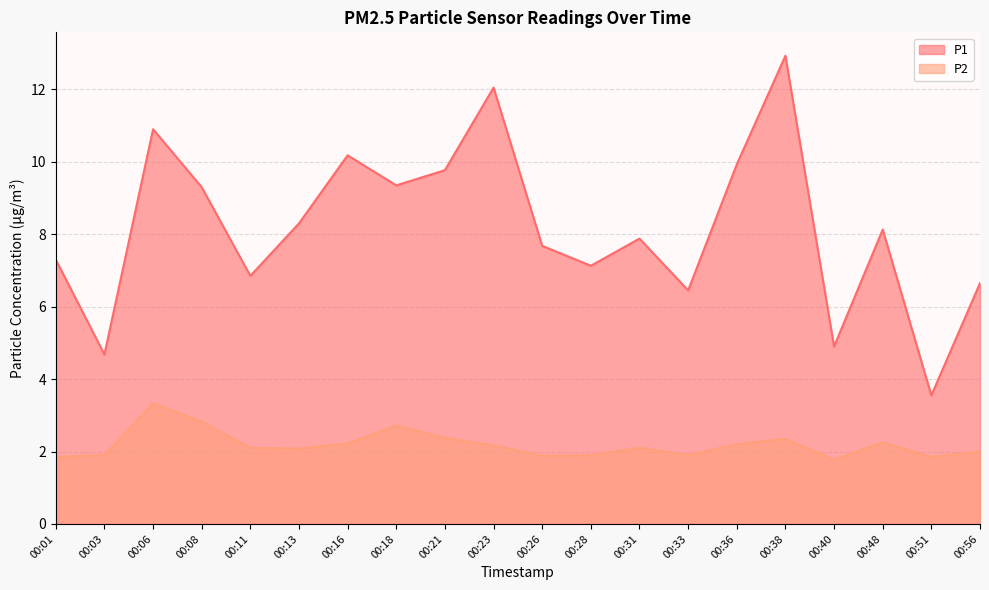

Which series has the largest range (max minus min)?

P1